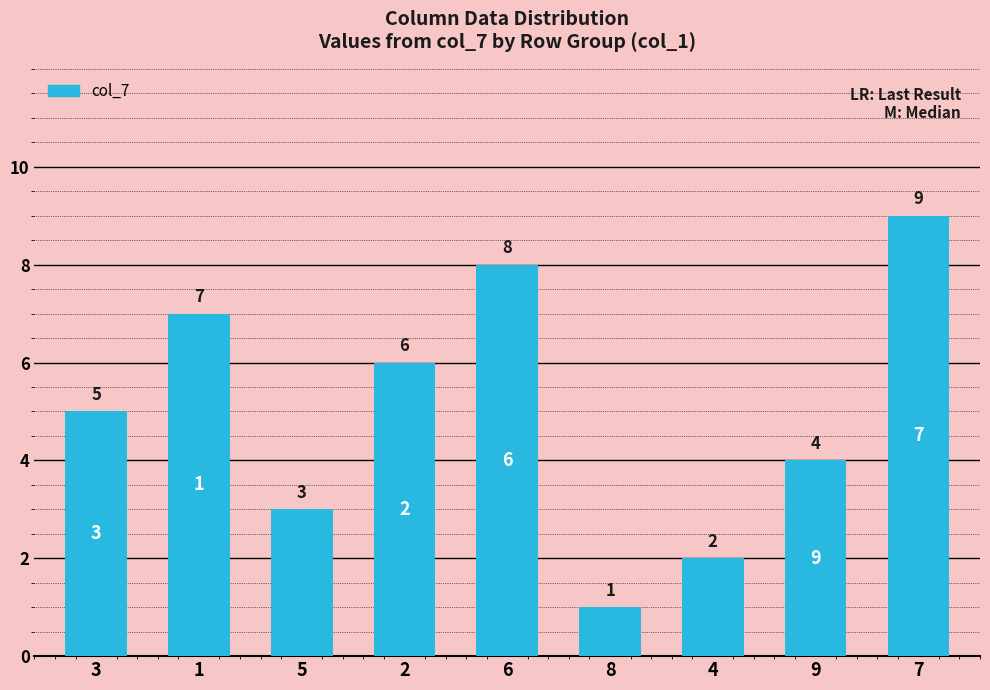

How many series are shown in this chart?

1